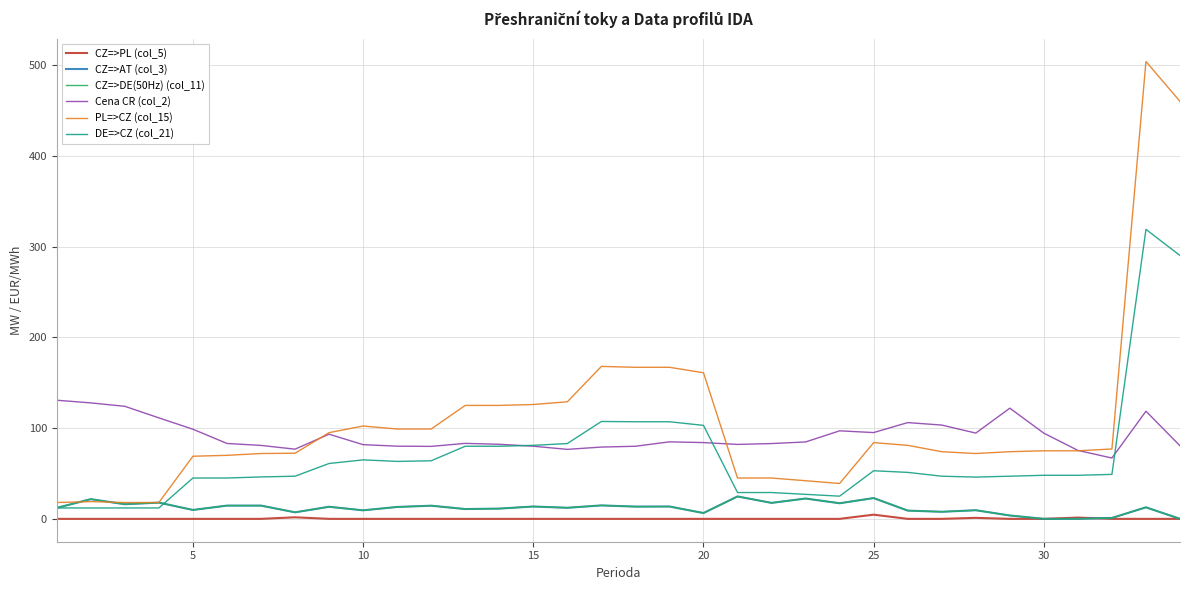

How many lines are shown in the chart?

6